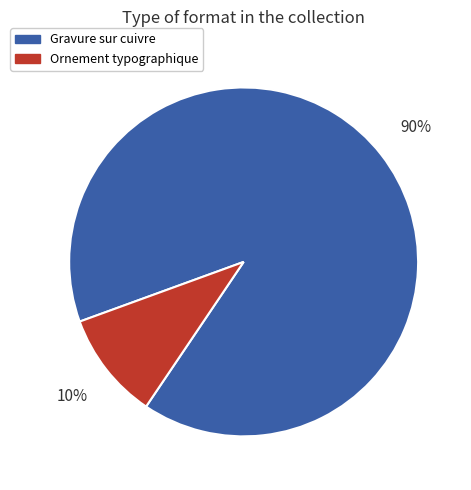

To the nearest percent, what is the average slice percentage?

50%